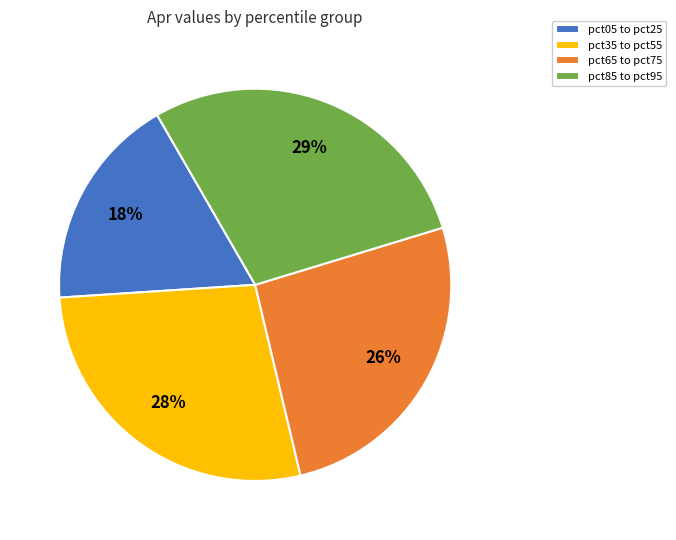

Is it true that pct85 to pct95 is 29% of the pie?

True